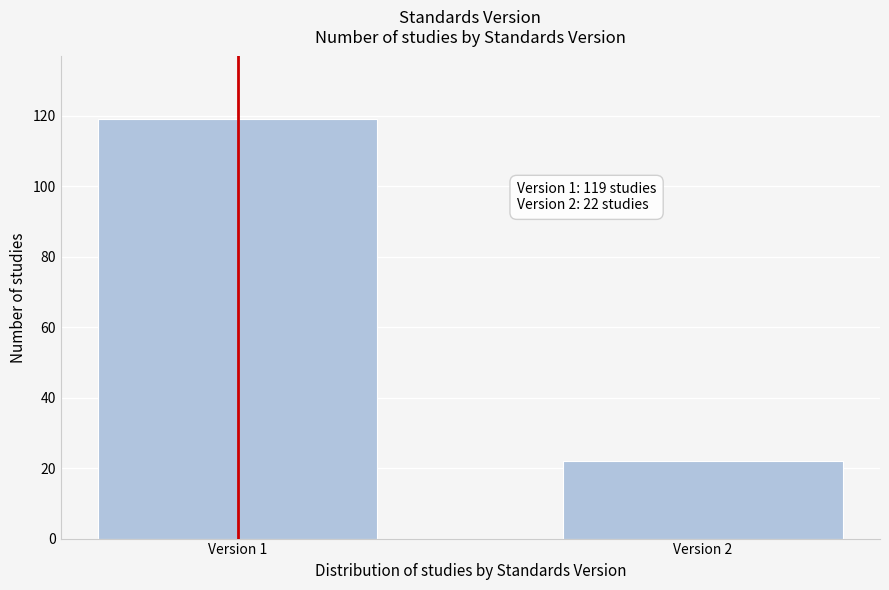

Reading left to right, what are all the values shown in this chart?

Version 1=119	Version 2=22